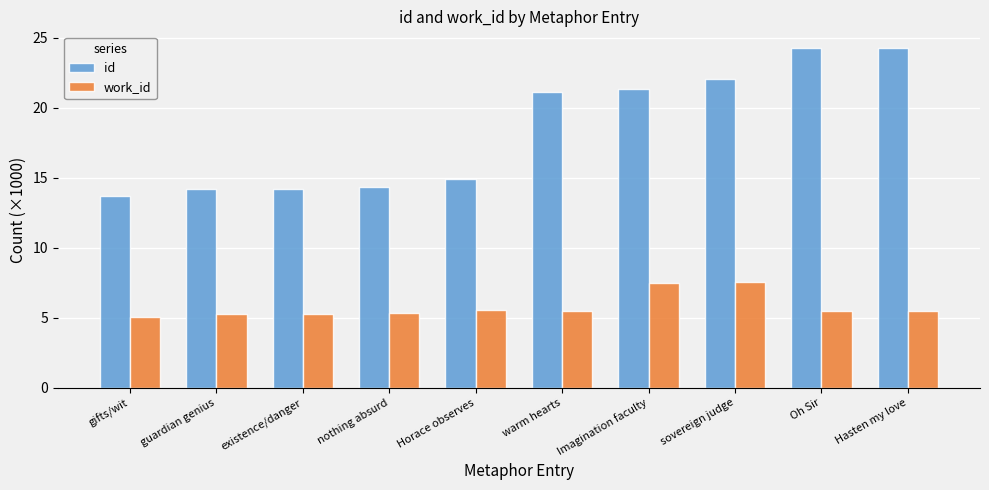

Read the id value at existence/danger.

14.2